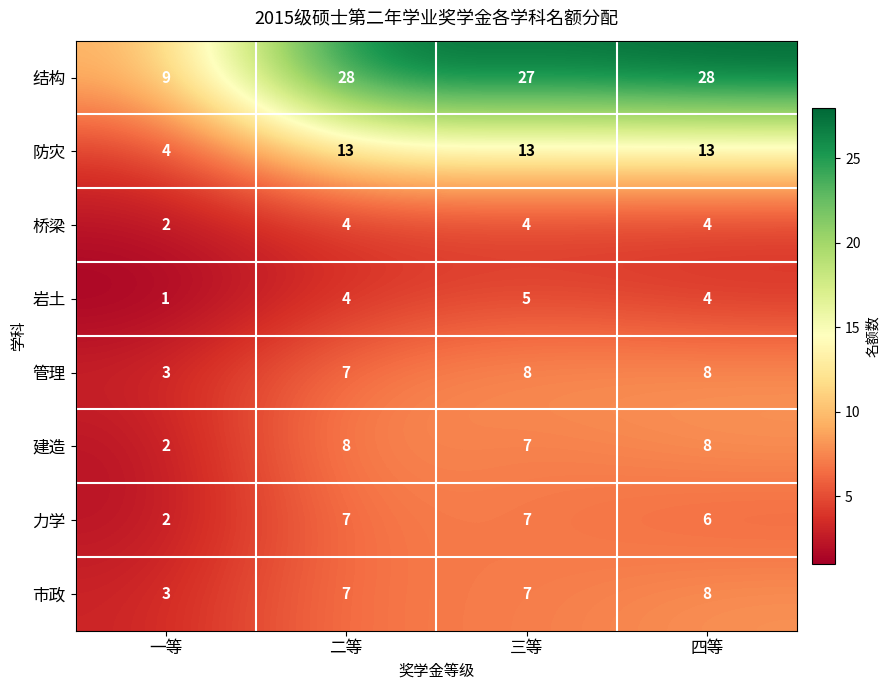

At how many categories does at least one series exceed 5?

4